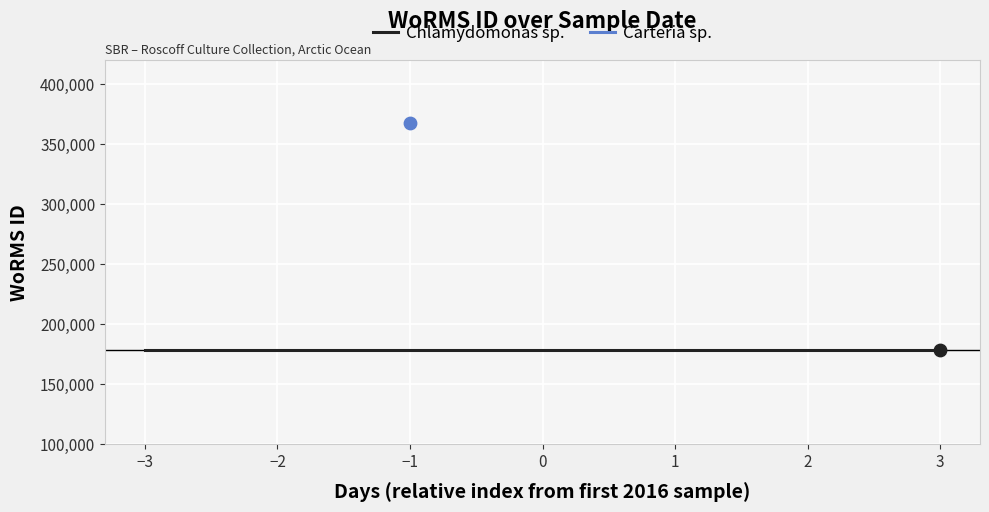

Which series has the largest total across all categories?

Carteria sp.